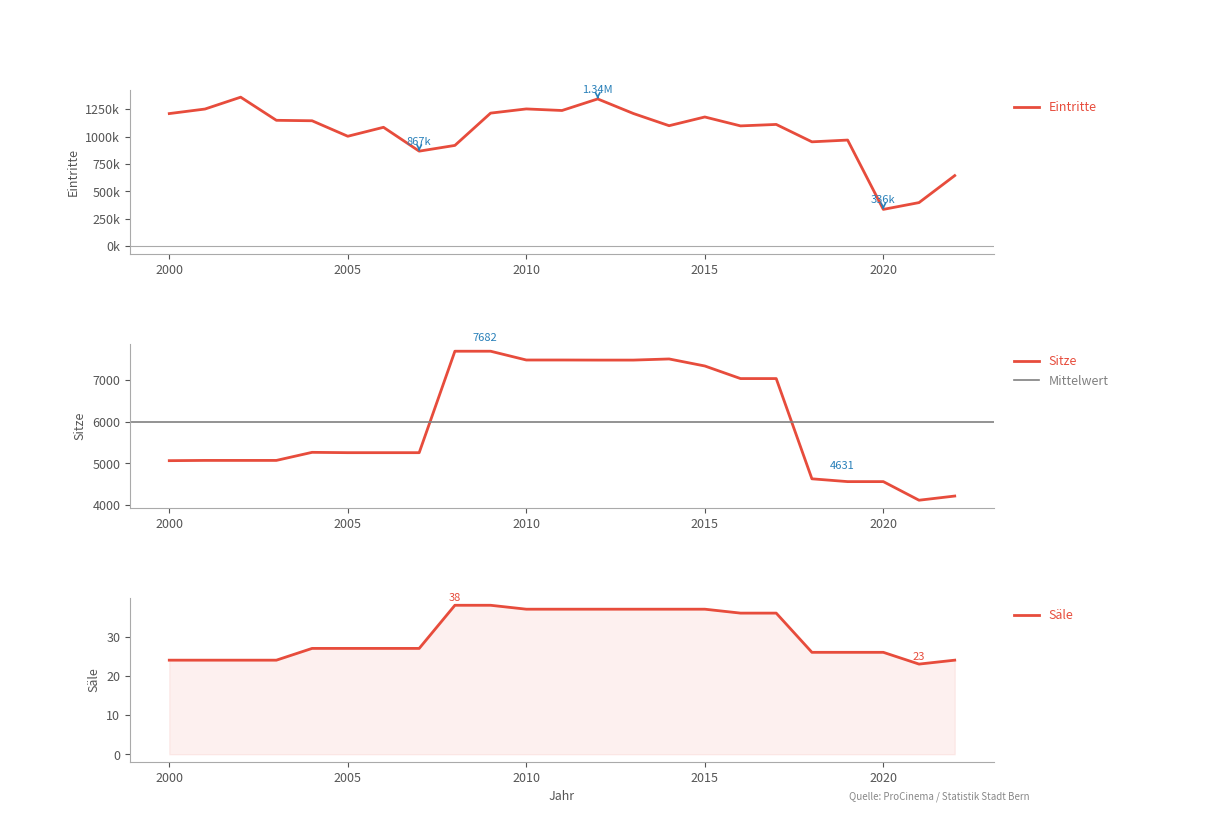

What is the minimum value for Sitze?

4119